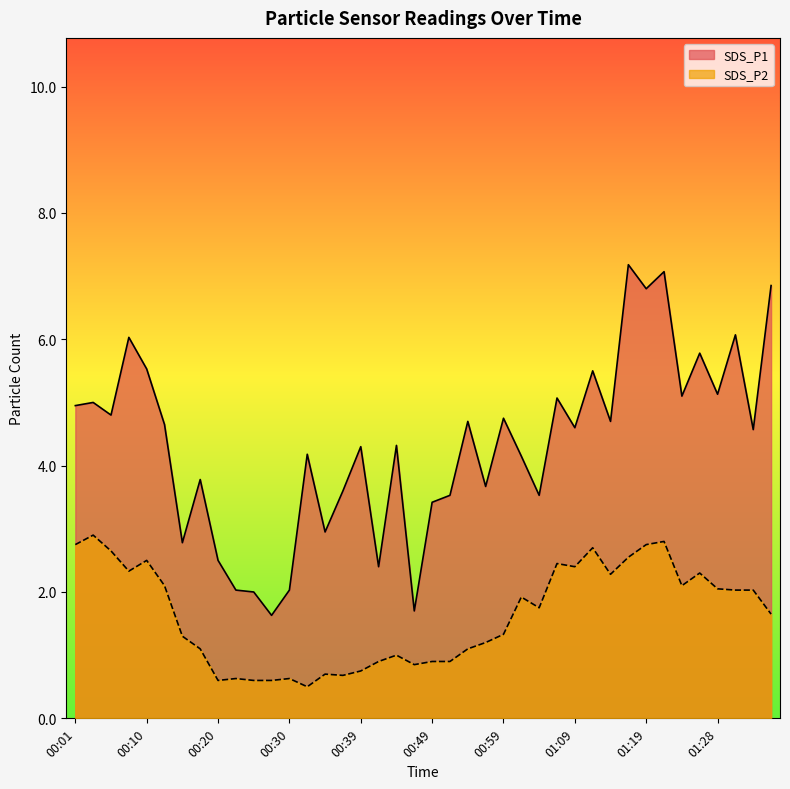

How many categories are shown in the chart?

40